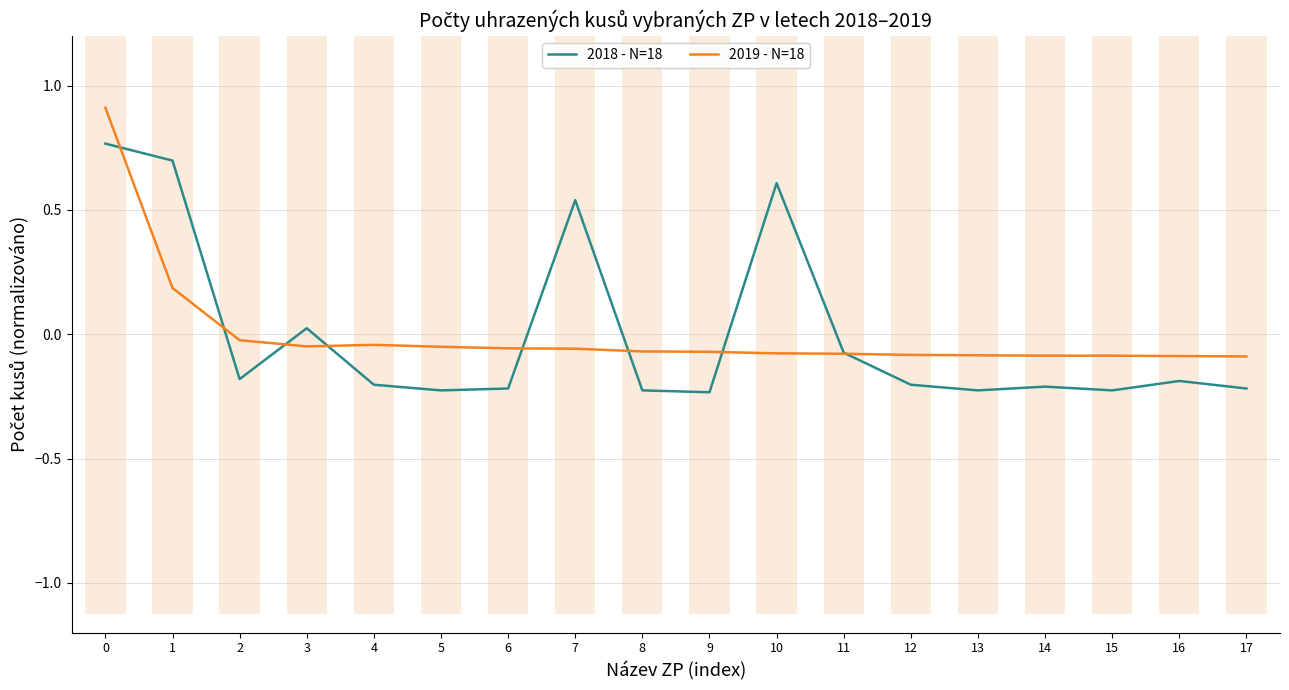

What is the value of the 2018 - N=18 point at the 6th from the left?

-0.2